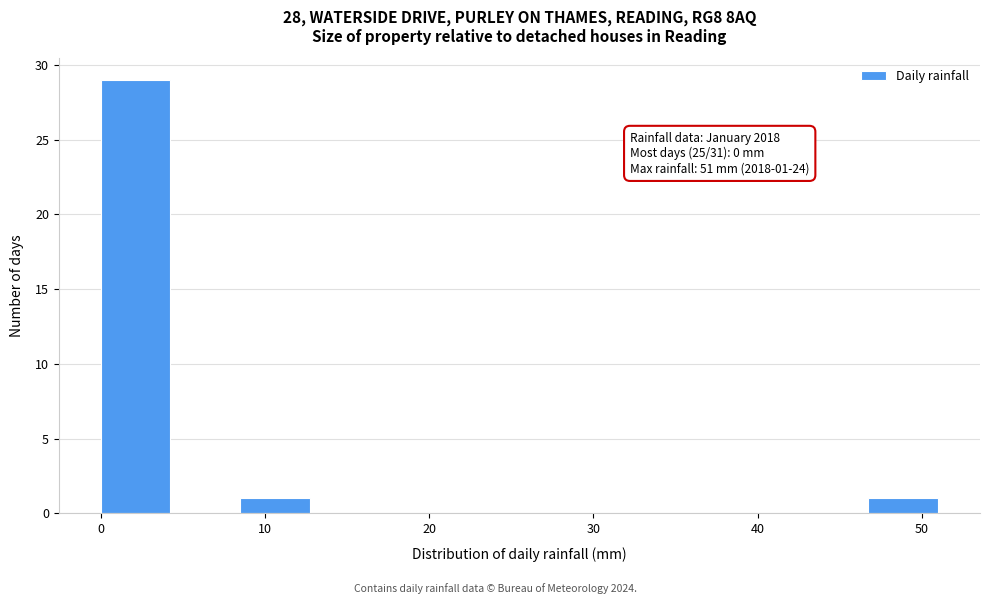

Over which range of the x-axis is the bar tallest?

0 to 4